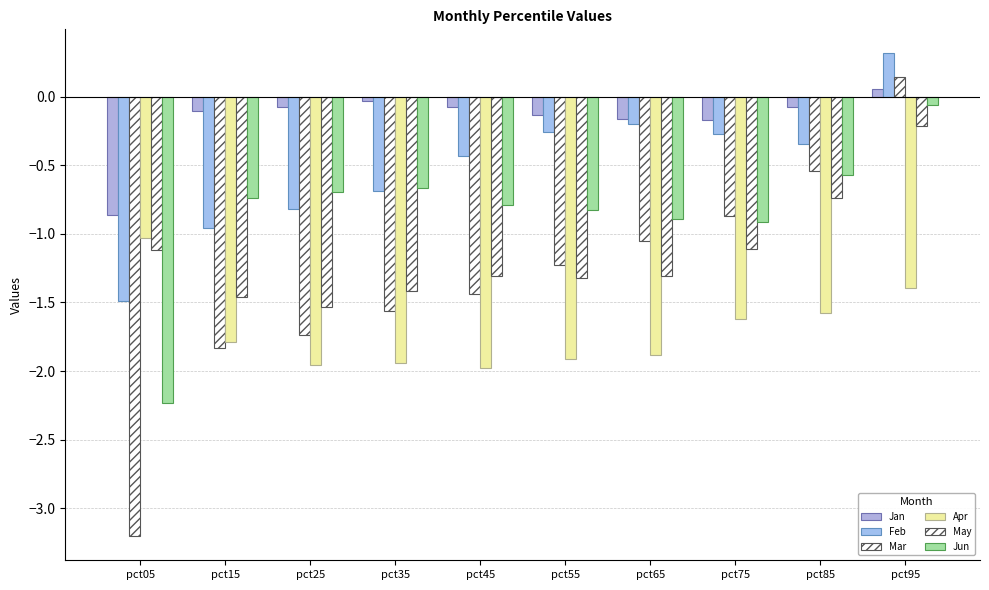

How many values in the Feb series are below 0?

9